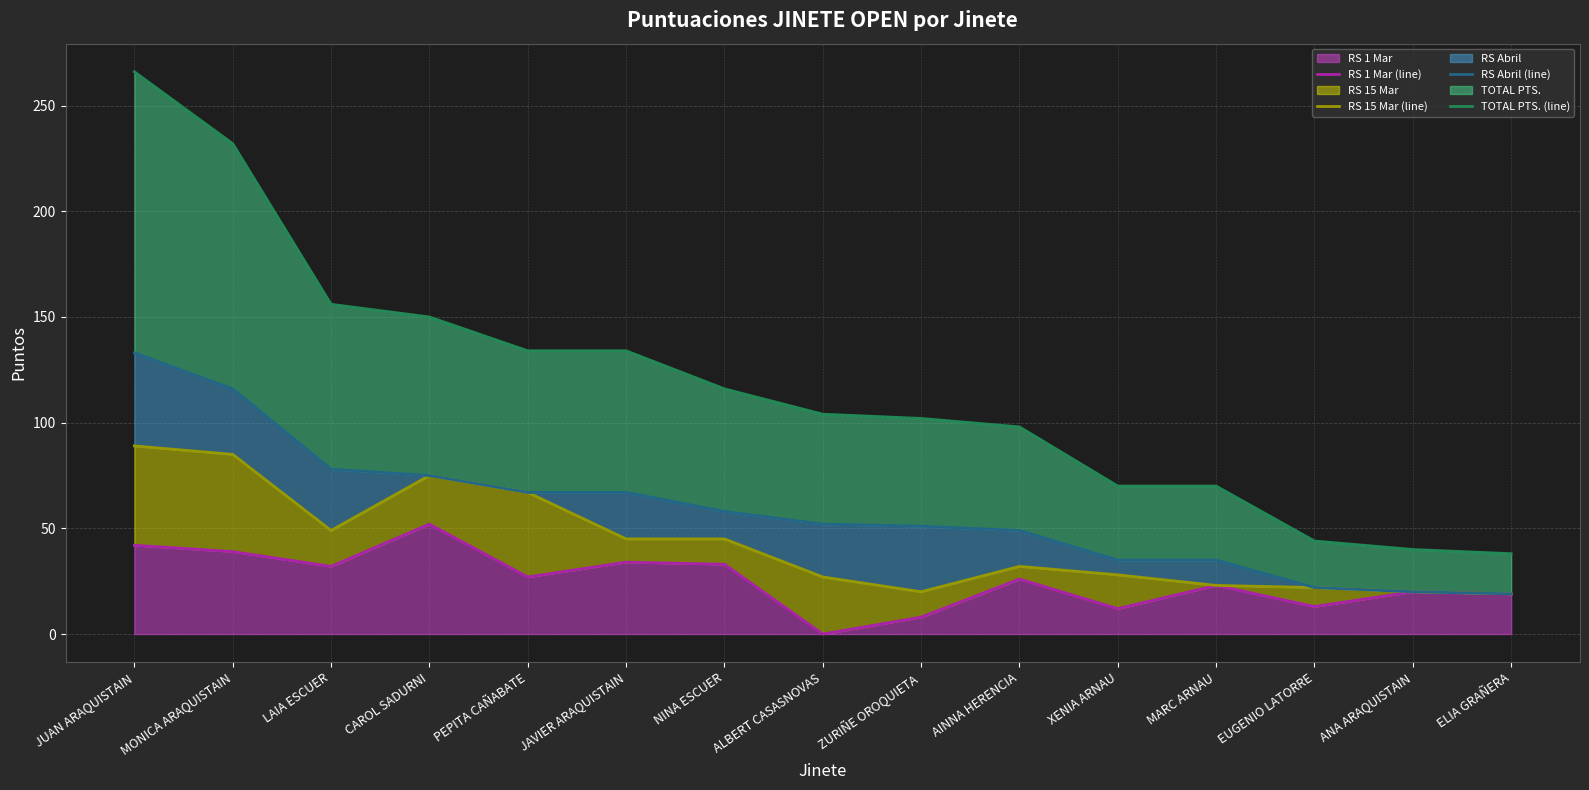

The RS 1 Mar (line) series shows 8 at ZURIÑE OROQUIETA. True or false?

True